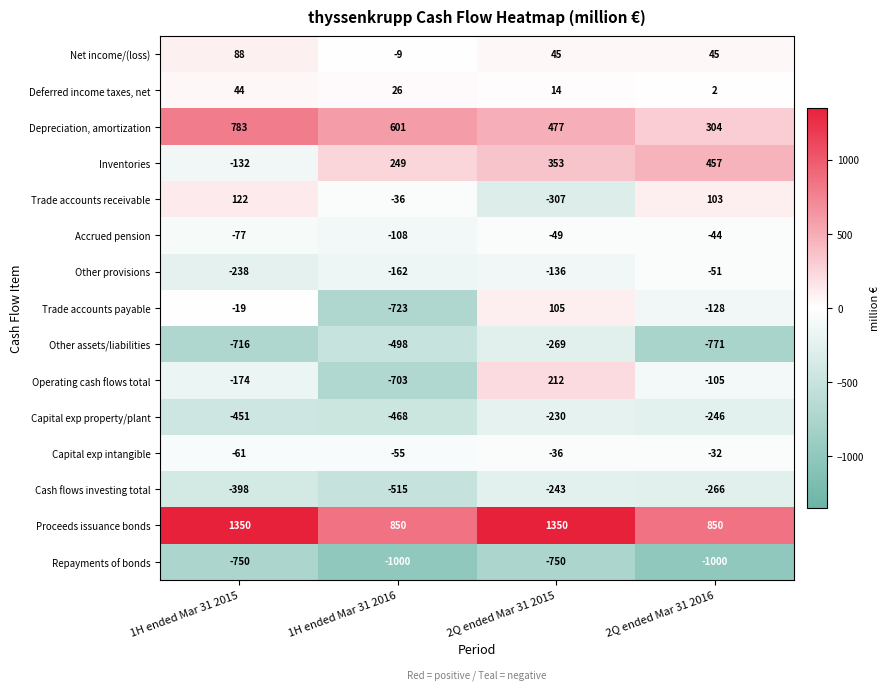

What is the difference between the highest and lowest values at 2Q ended Mar 31 2015?

2100